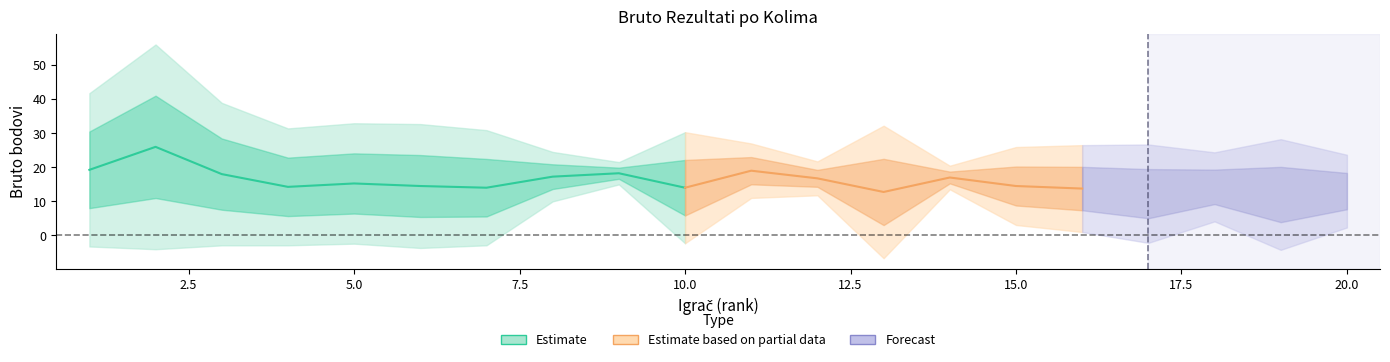

What is the difference between the highest and lowest values at 12?

21